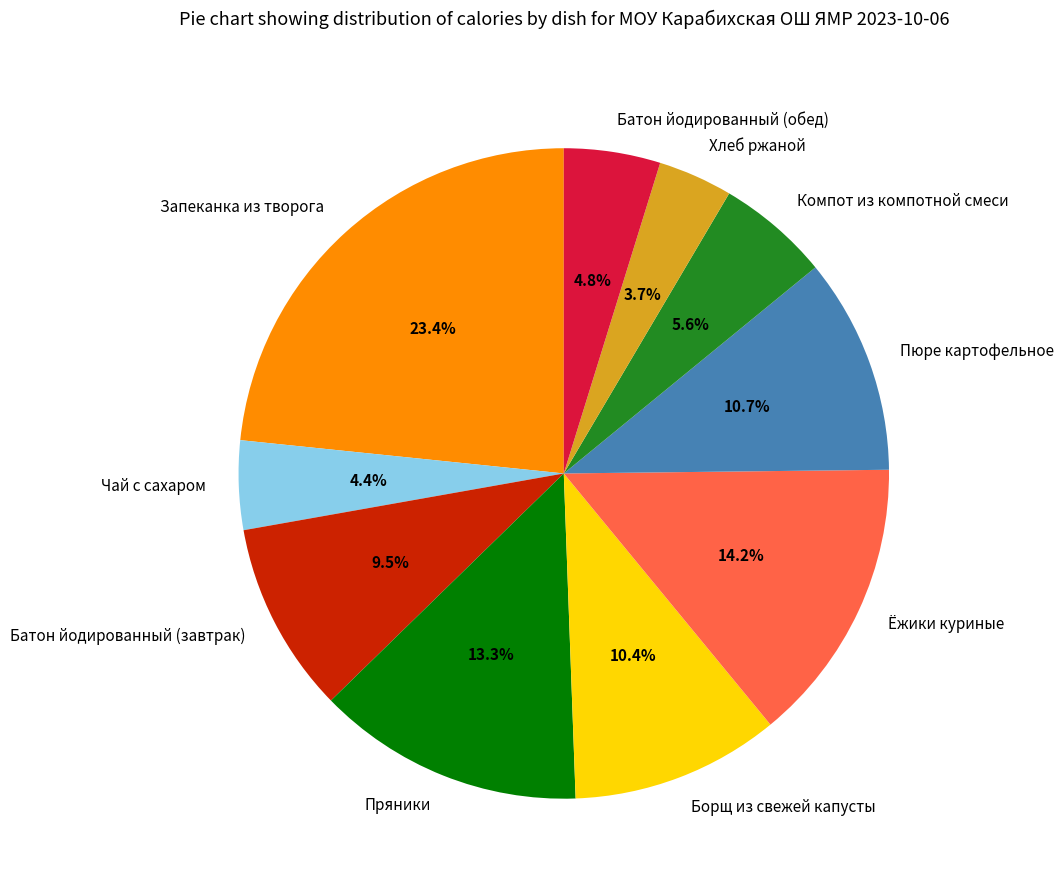

How many segments does this pie chart have?

10